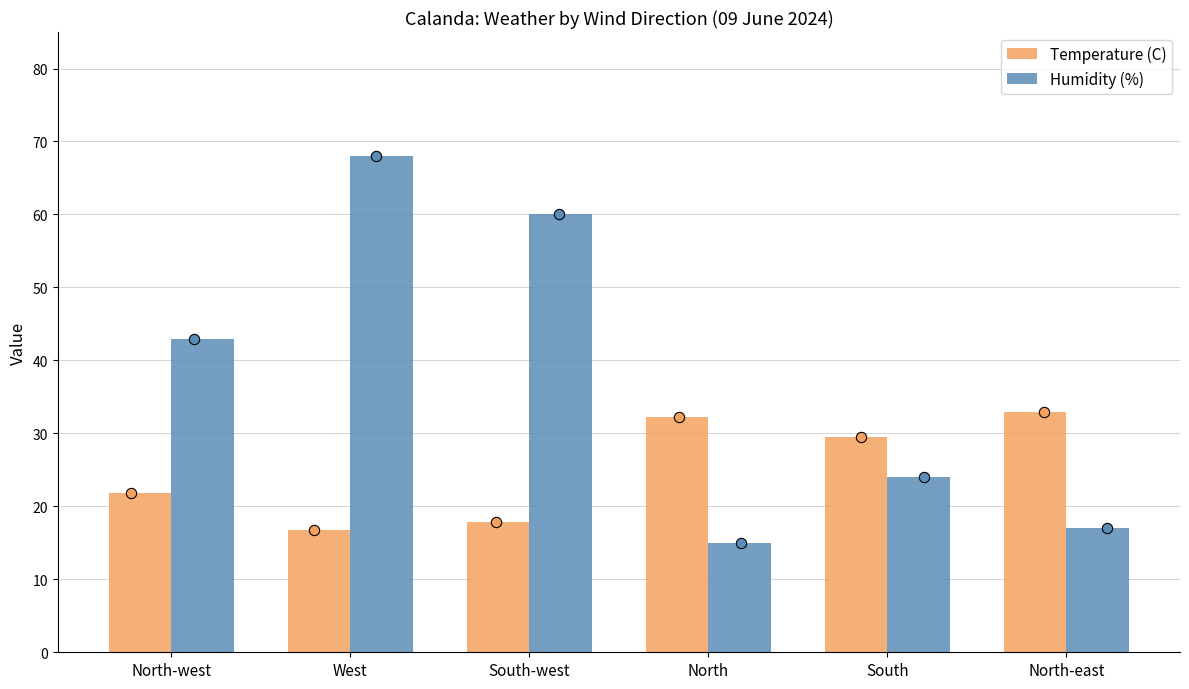

Which series reaches the maximum Y coordinate?

Humidity (%)